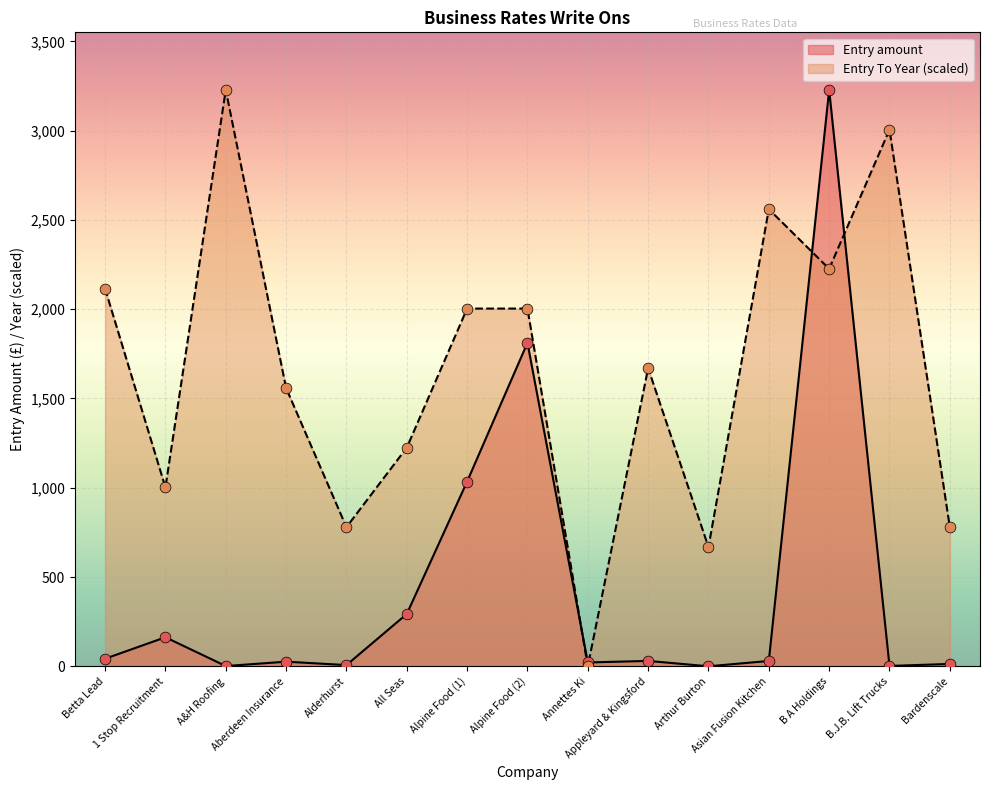

Which series contains the lowest Y value?

Entry To Year